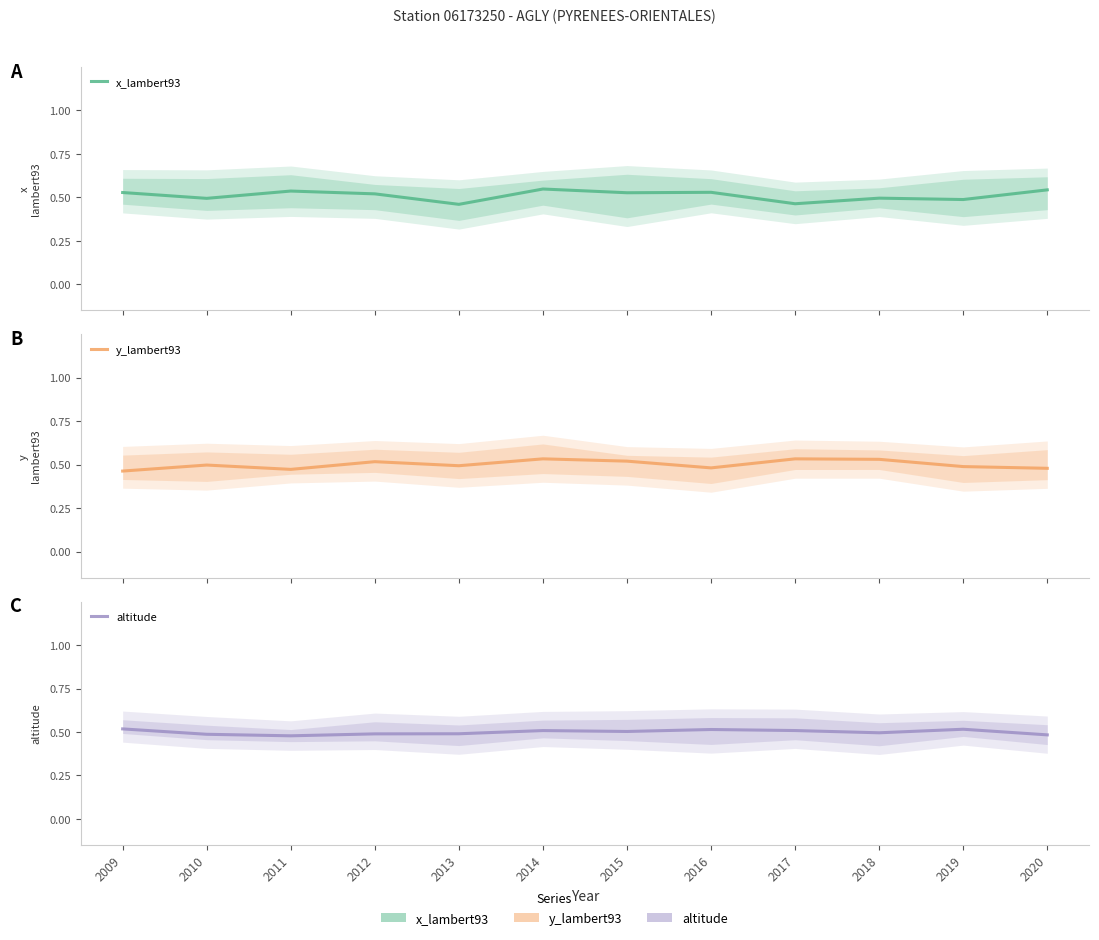

Is this an area chart (filled region under the line)?

No